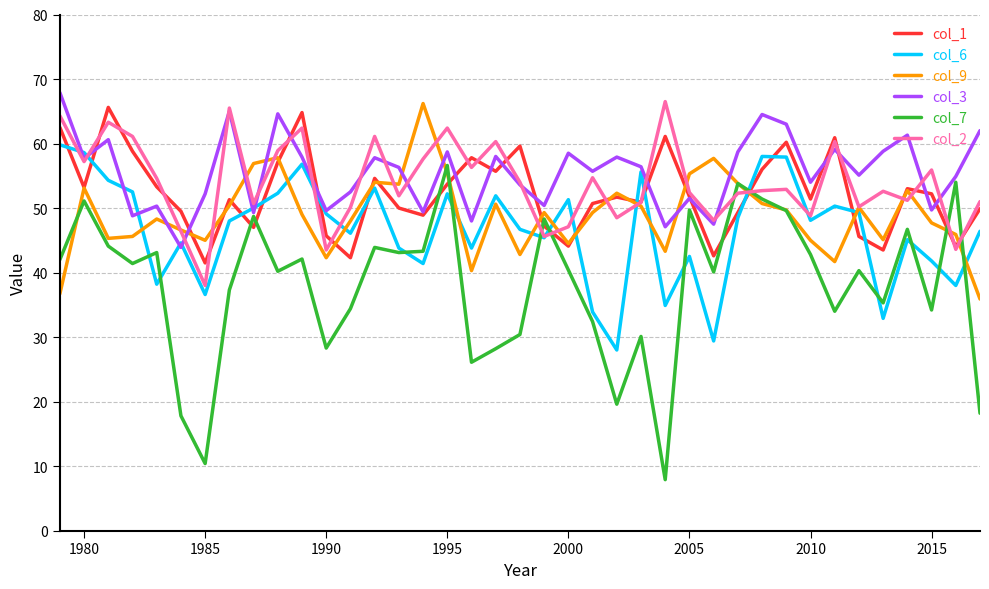

At how many categories does at least one series exceed 17?

39